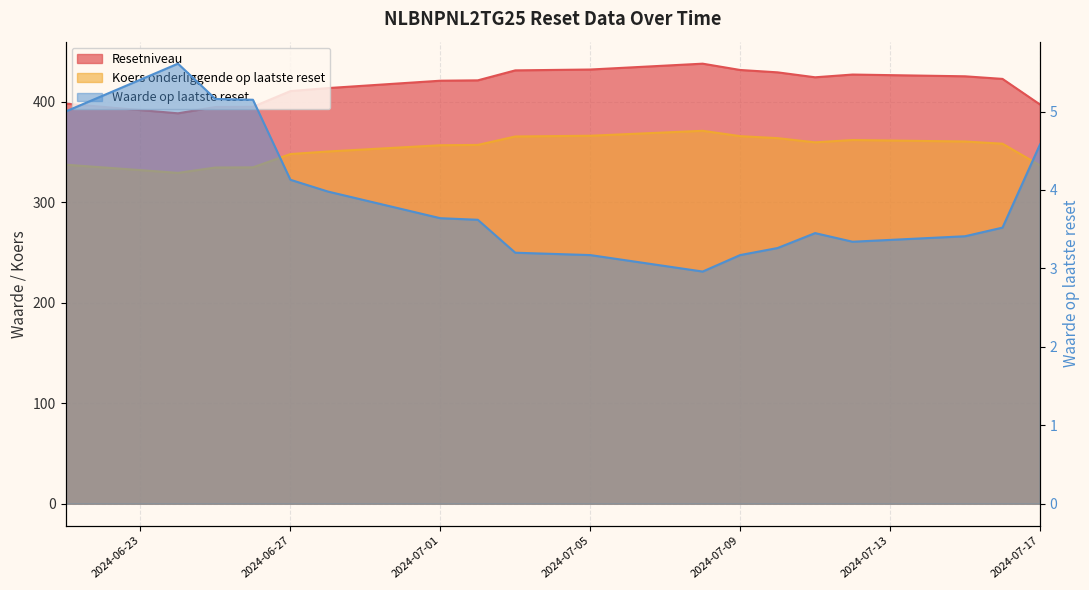

Rank the series at 2024-07-09 from highest to lowest value.

Resetniveau, Koers onderliggende op laatste reset, Waarde op laatste reset